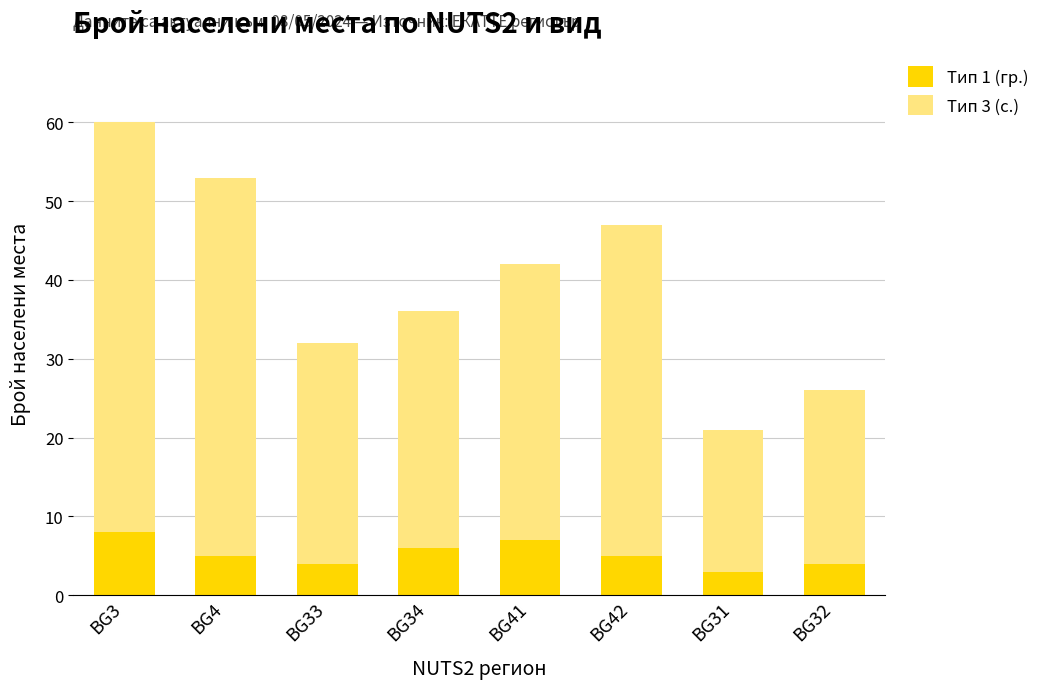

What is the sum of all Тип 1 (гр.) values?

42